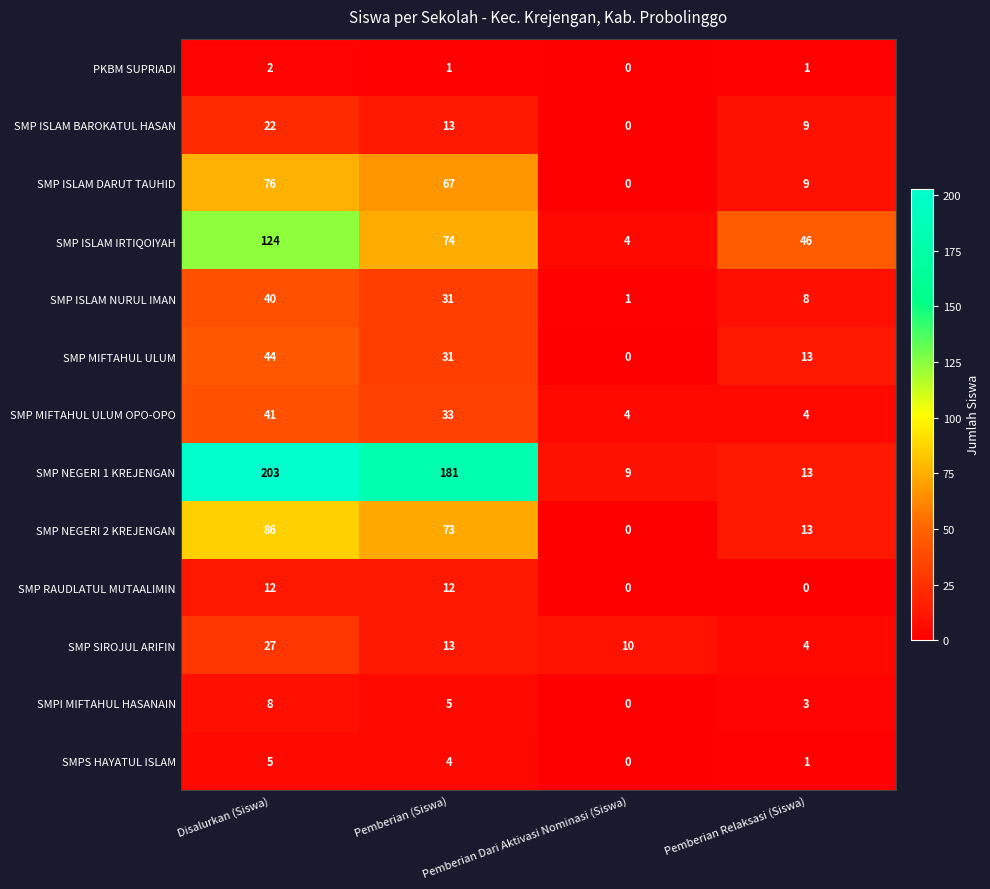

Count the number of data series in this chart.

13